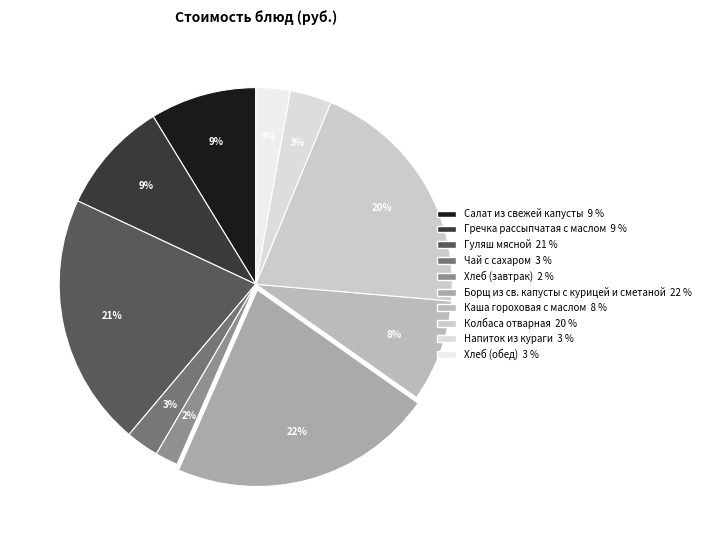

Rank the categories by value from lowest to highest.

Хлеб (завтрак), Чай с сахаром, Хлеб (обед), Напиток из кураги, Каша гороховая с маслом, Салат из свежей капусты, Гречка рассыпчатая с маслом, Колбаса отварная, Гуляш мясной, Борщ из св. капусты с курицей и сметаной